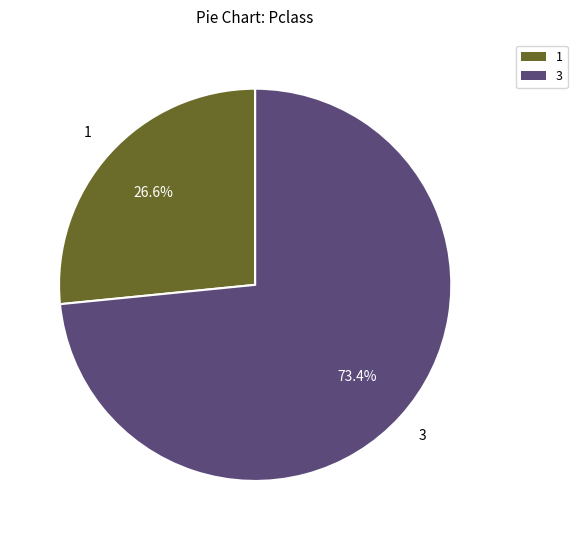

Is there a majority slice in this chart?

Yes